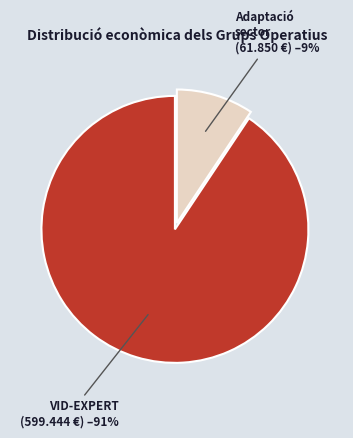

Is there any slice that represents more than half of the pie?

Yes